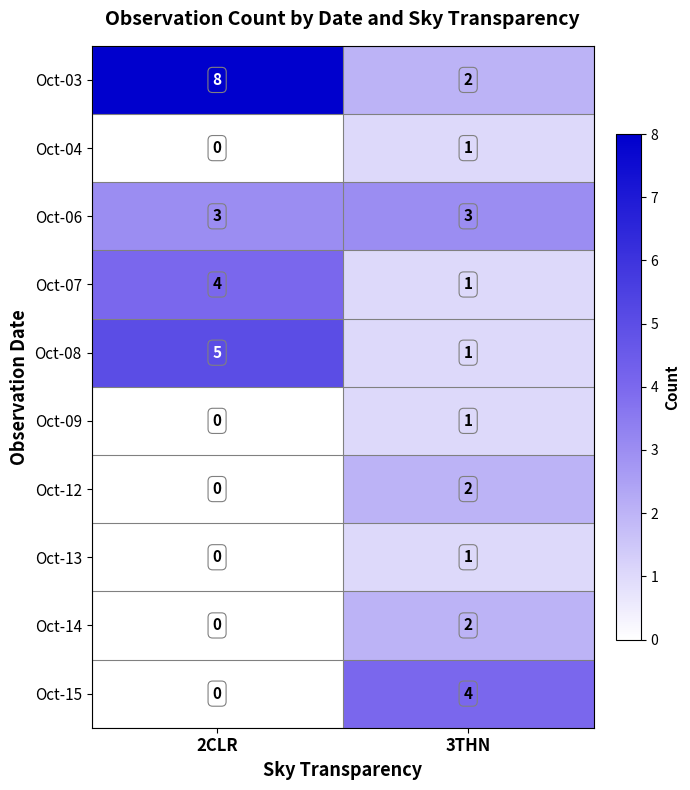

The value of Oct-13 at 3THN is 1. True or false?

True